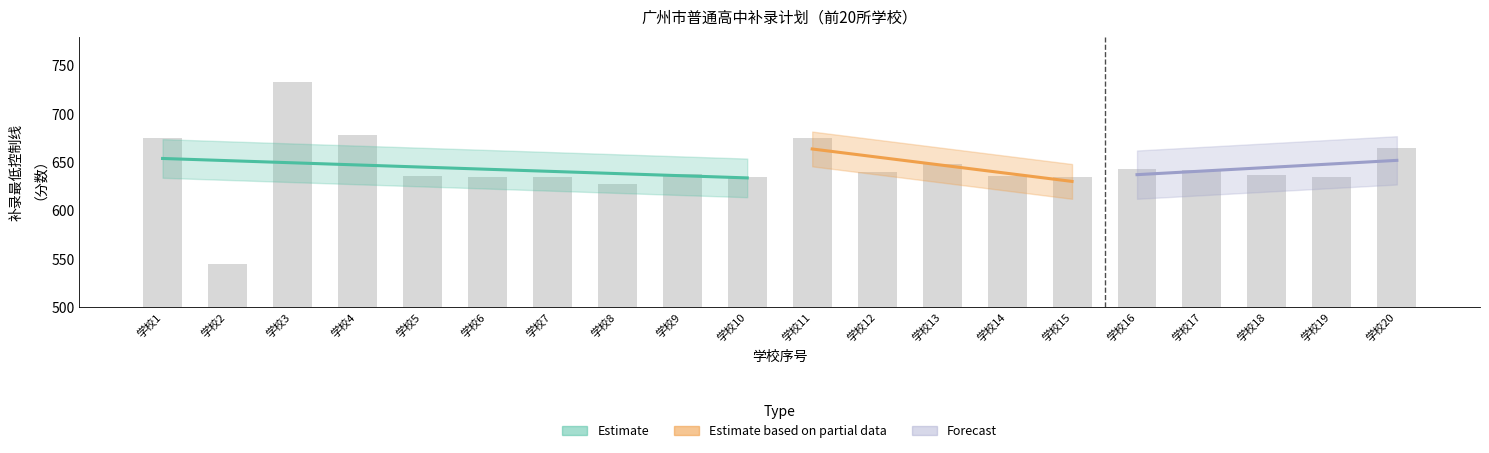

Which label corresponds to the smallest value in the chart?

学校2